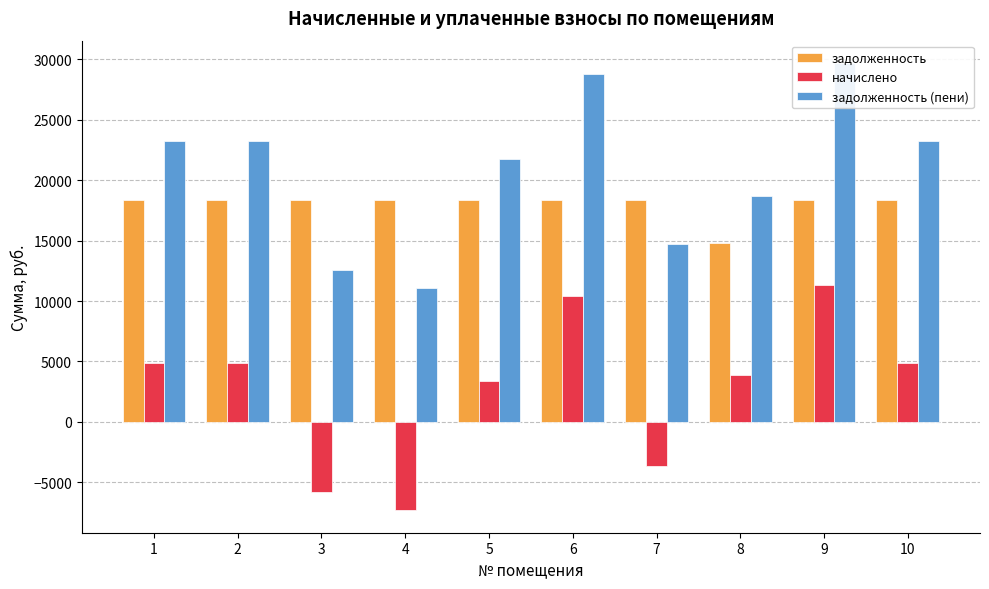

The начислено series shows -7316.6 at 4. True or false?

True